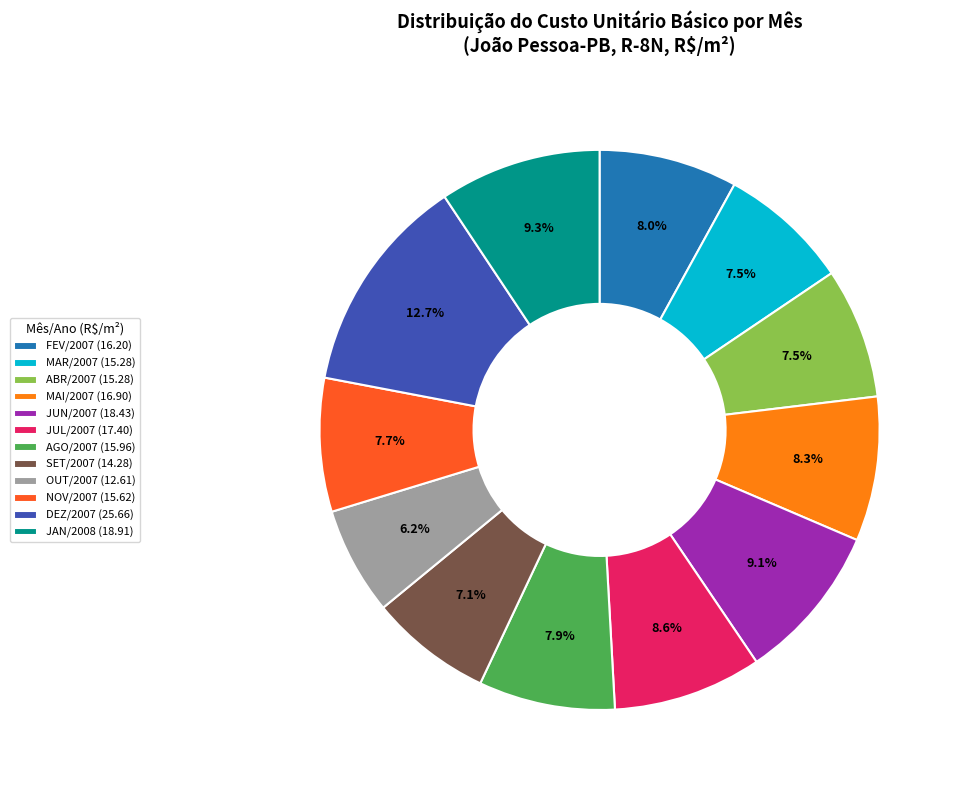

Which has a higher value, JUL/2007 (17.40) or FEV/2007 (16.20)?

JUL/2007 (17.40)